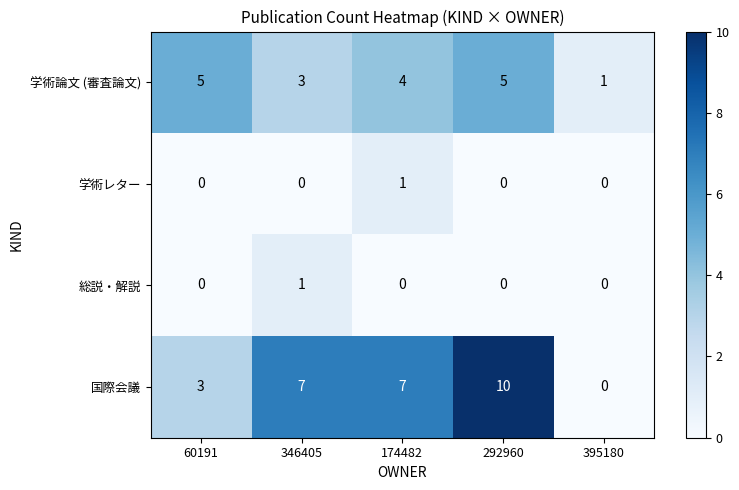

What is the sum of the 国際会議 values at 60191 and 292960?

13